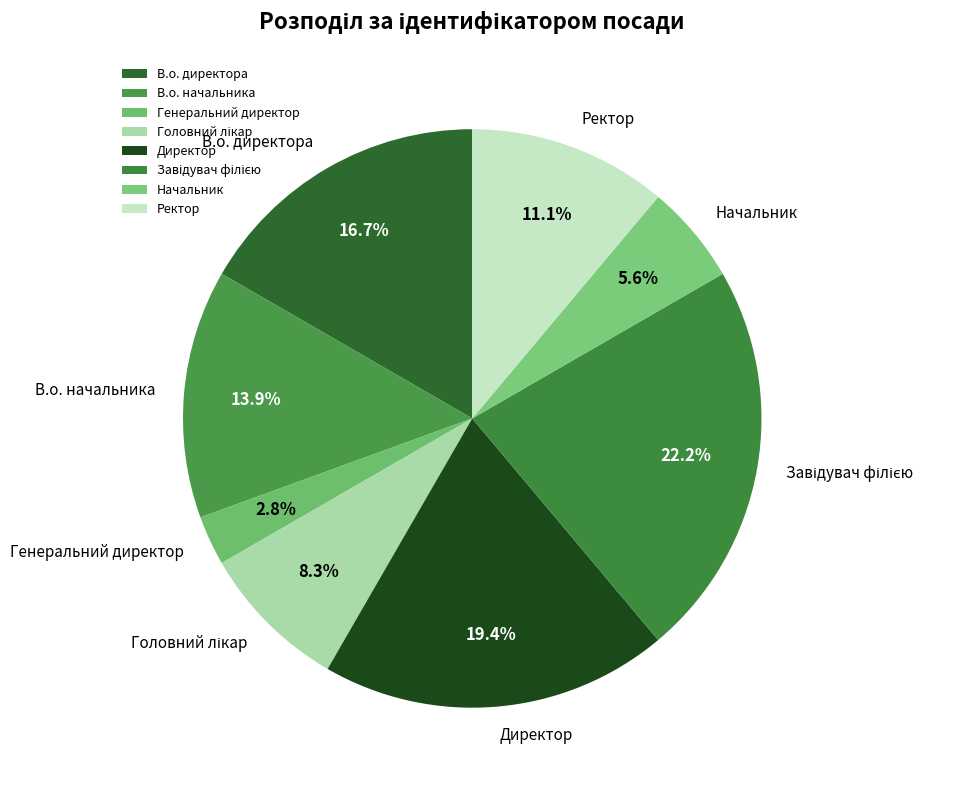

Do Генеральний директор and Ректор together represent more than half of the pie?

No